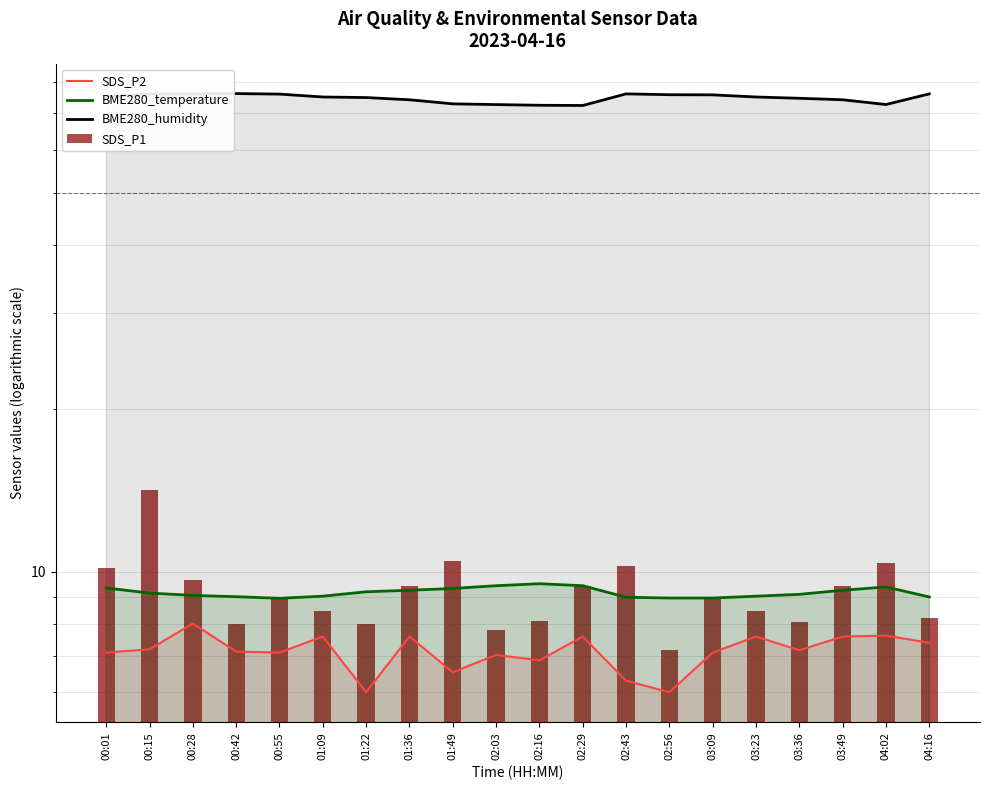

Reading left to right, transcribe all the data shown in this chart.

SDS_P2: 00:01=7.1	00:15=7.2	00:28=8.0	00:42=7.1	00:55=7.1	01:09=7.6	01:22=6.0	01:36=7.6	01:49=6.5	02:03=7.0	02:16=6.9	02:29=7.6	02:43=6.3	02:56=6.0	03:09=7.1	03:23=7.6	03:36=7.2	03:49=7.6	04:02=7.6	04:16=7.4
BME280_temperature: 00:01=9.3	00:15=9.1	00:28=9.1	00:42=9.0	00:55=8.9	01:09=9.0	01:22=9.2	01:36=9.2	01:49=9.3	02:03=9.4	02:16=9.5	02:29=9.4	02:43=9.0	02:56=8.9	03:09=8.9	03:23=9.0	03:36=9.1	03:49=9.2	04:02=9.4	04:16=9.0
BME280_humidity: 00:01=75.0	00:15=76.0	00:28=76.0	00:42=76.2	00:55=76.0	01:09=75.1	01:22=74.9	01:36=74.2	01:49=72.9	02:03=72.7	02:16=72.5	02:29=72.4	02:43=76.1	02:56=75.8	03:09=75.8	03:23=75.1	03:36=74.7	03:49=74.2	04:02=72.7	04:16=76.1
SDS_P1: 00:01=10.2	00:15=14.1	00:28=9.7	00:42=8.0	00:55=8.9	01:09=8.5	01:22=8.0	01:36=9.4	01:49=10.5	02:03=7.8	02:16=8.1	02:29=9.4	02:43=10.3	02:56=7.2	03:09=8.9	03:23=8.5	03:36=8.1	03:49=9.4	04:02=10.4	04:16=8.2